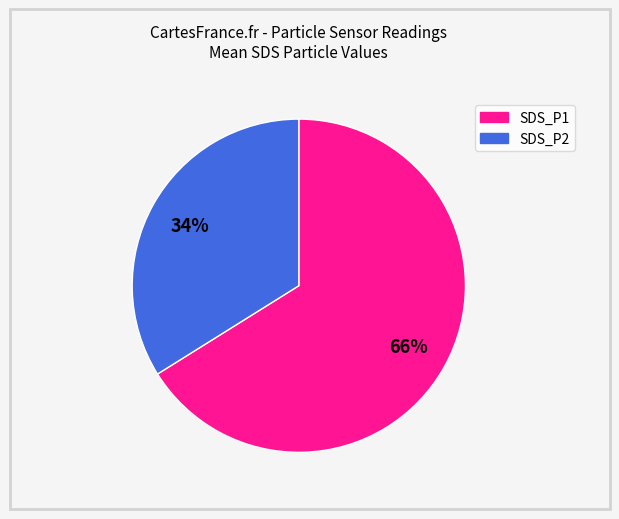

How many slices are in this pie chart?

2